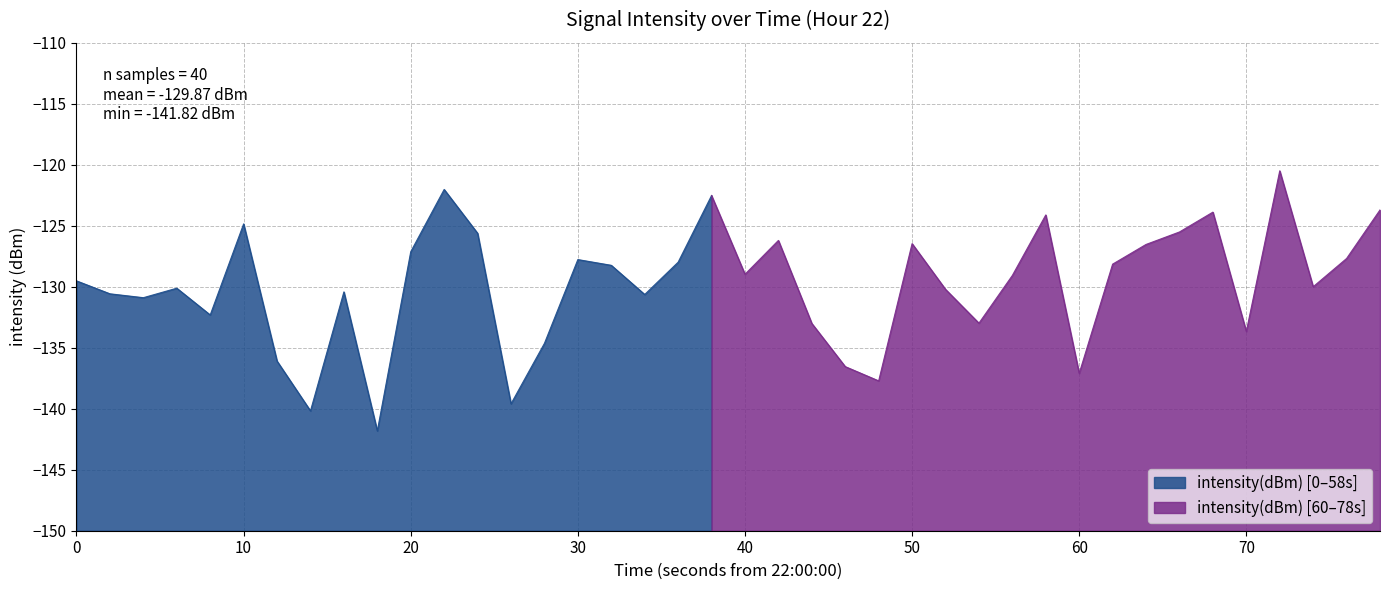

Where is the first local maximum?

3